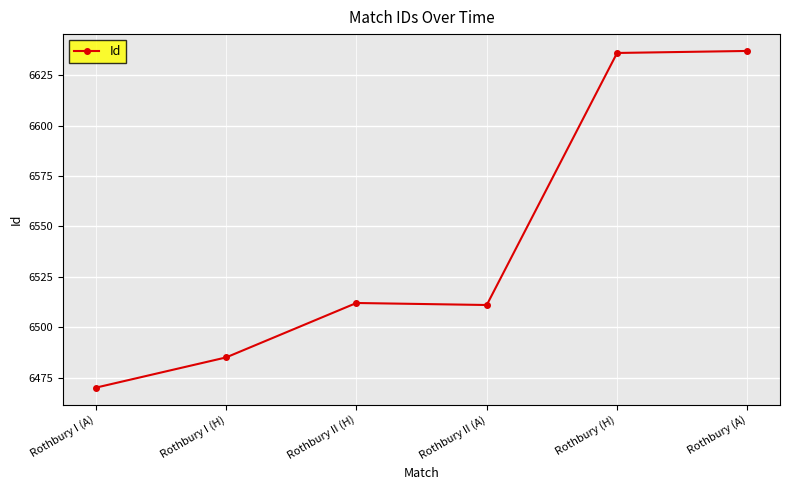

Approximately how many times larger is the value at Rothbury II (H) compared to Rothbury (A)?

1.0